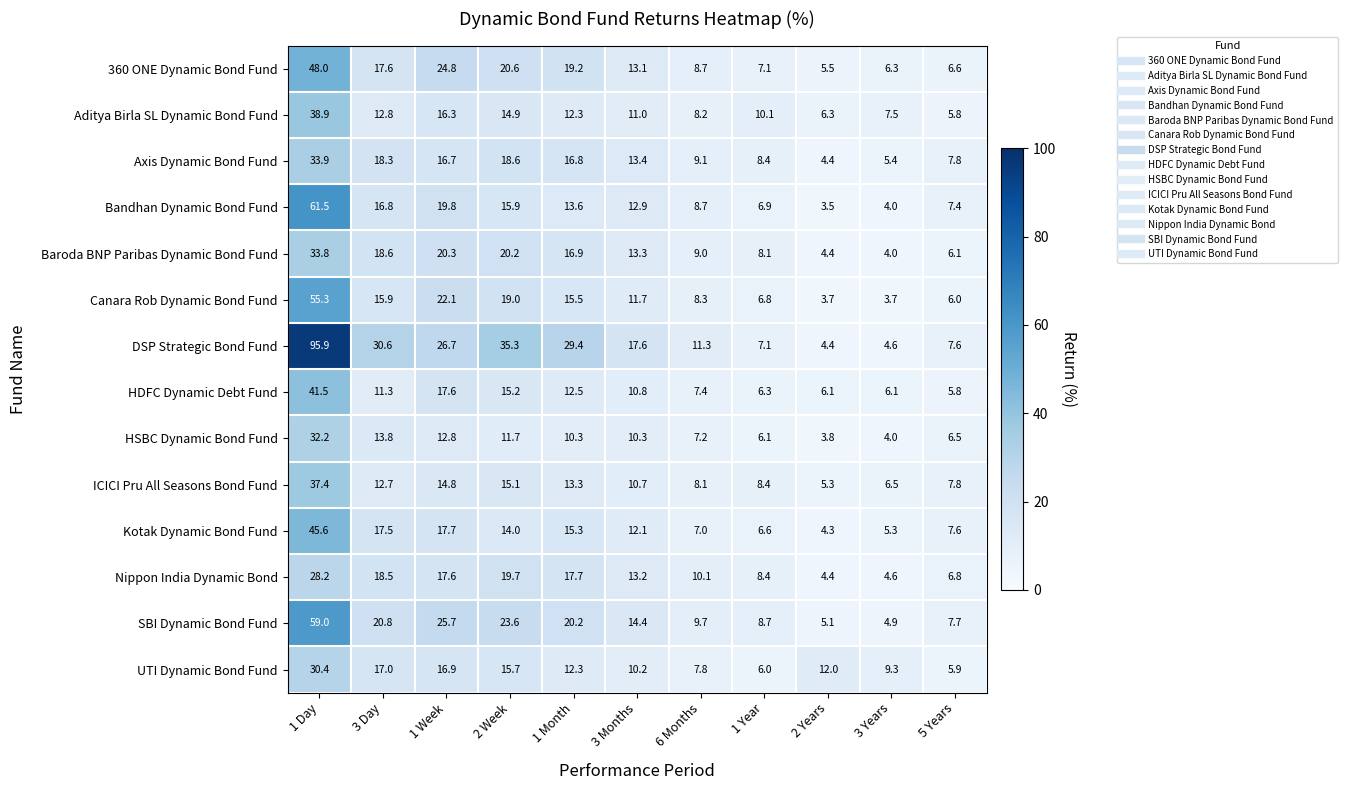

The value of Kotak Dynamic Bond Fund at 2 Years is 4.3. True or false?

True